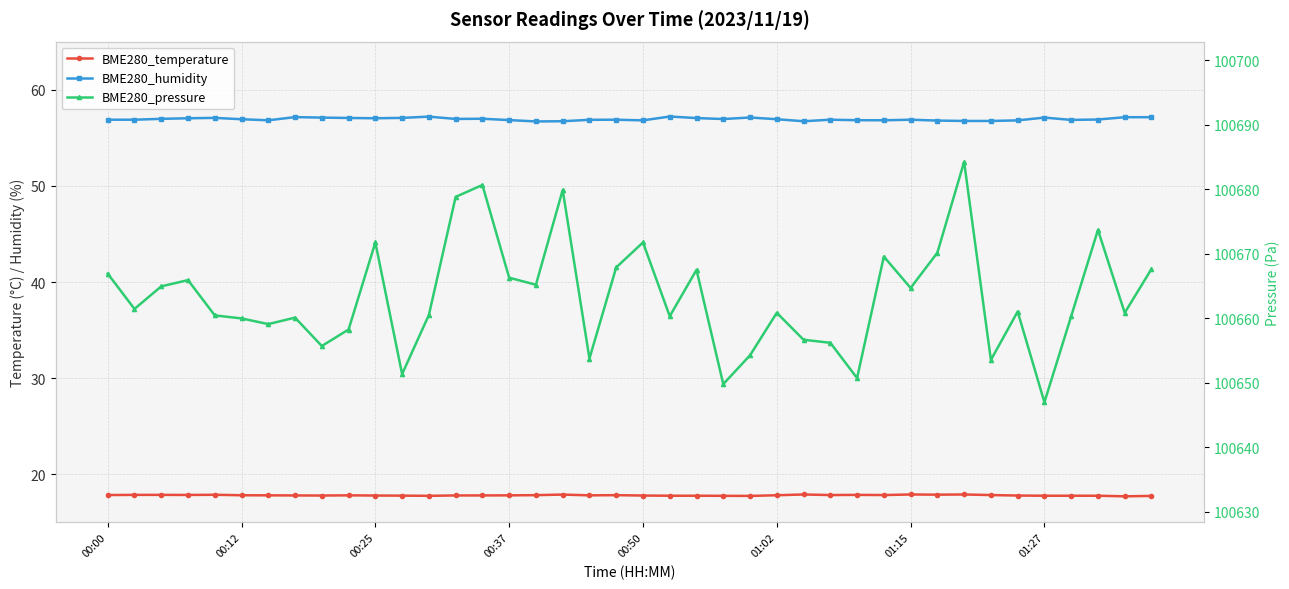

Which series changed the most between 19 and 31?

BME280_pressure